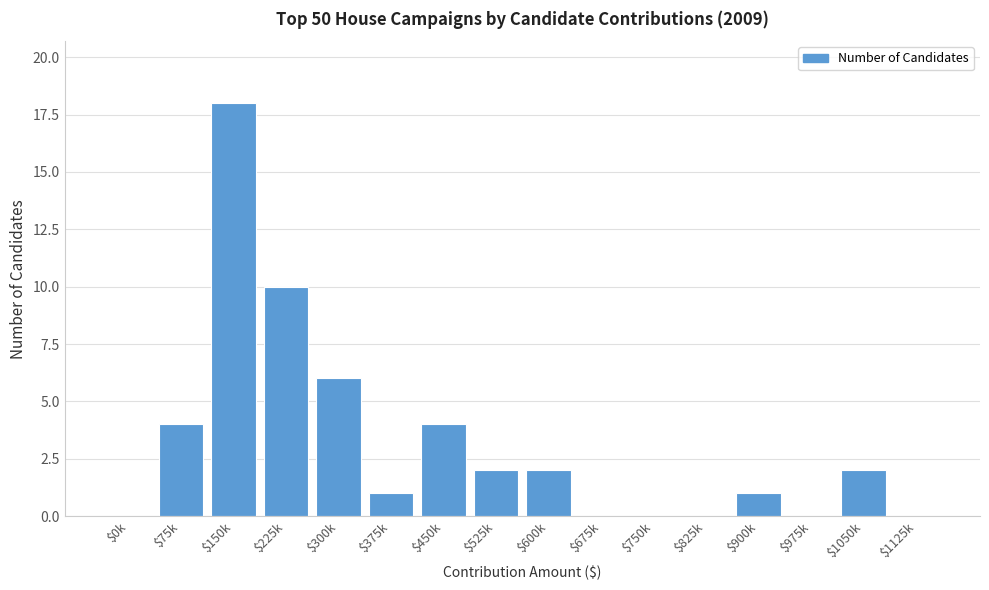

The chart shows a value of 12 at $975k. True or false?

False